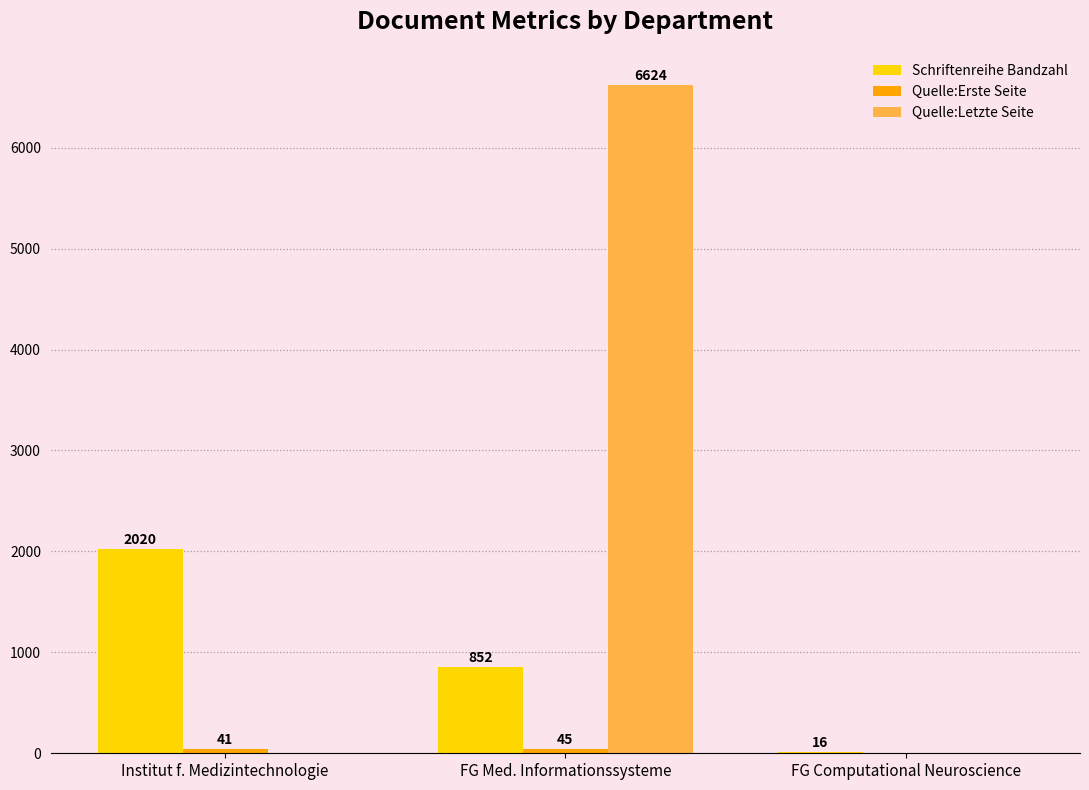

What is the total value across all series at FG Computational Neuroscience?

16